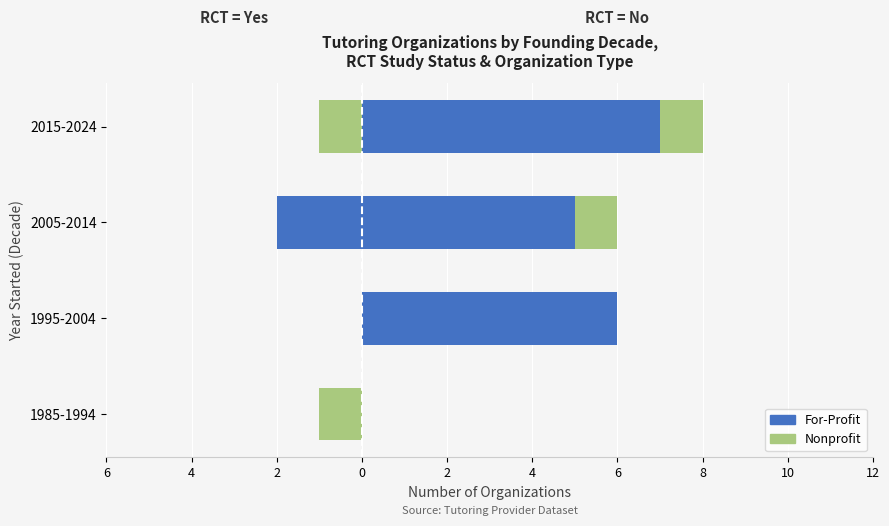

How many For-Profit (RCT=Yes) values are between 0 and 1?

3